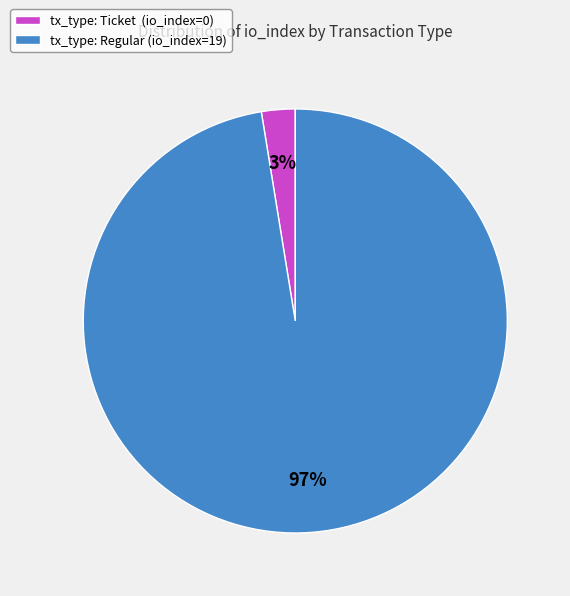

To the nearest percent, what is the average slice percentage?

50%